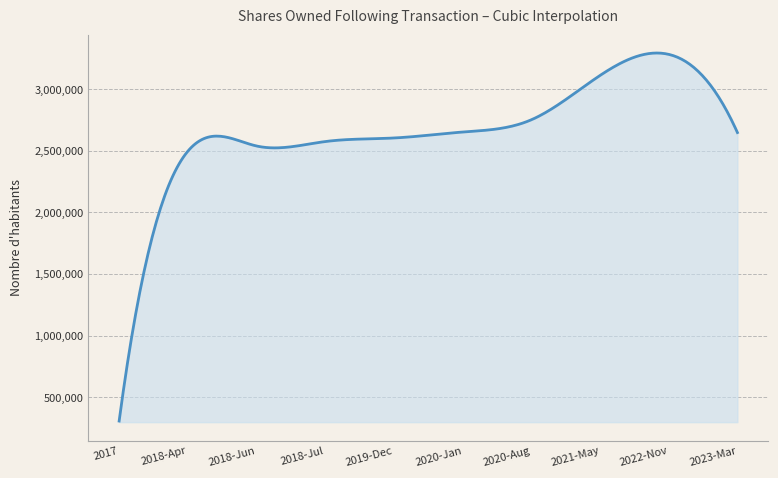

Does the chart have visible grid lines?

Yes